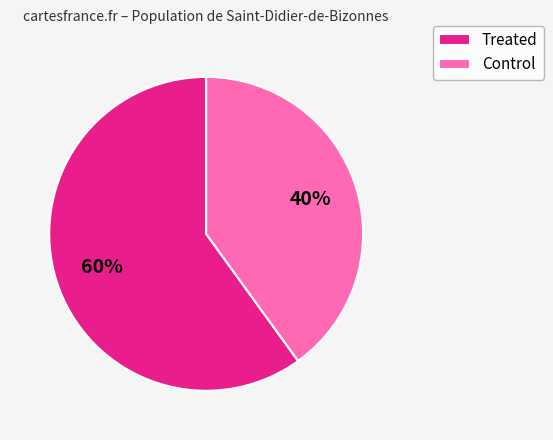

Approximately how many times larger is the value at Treated compared to Control?

1.5